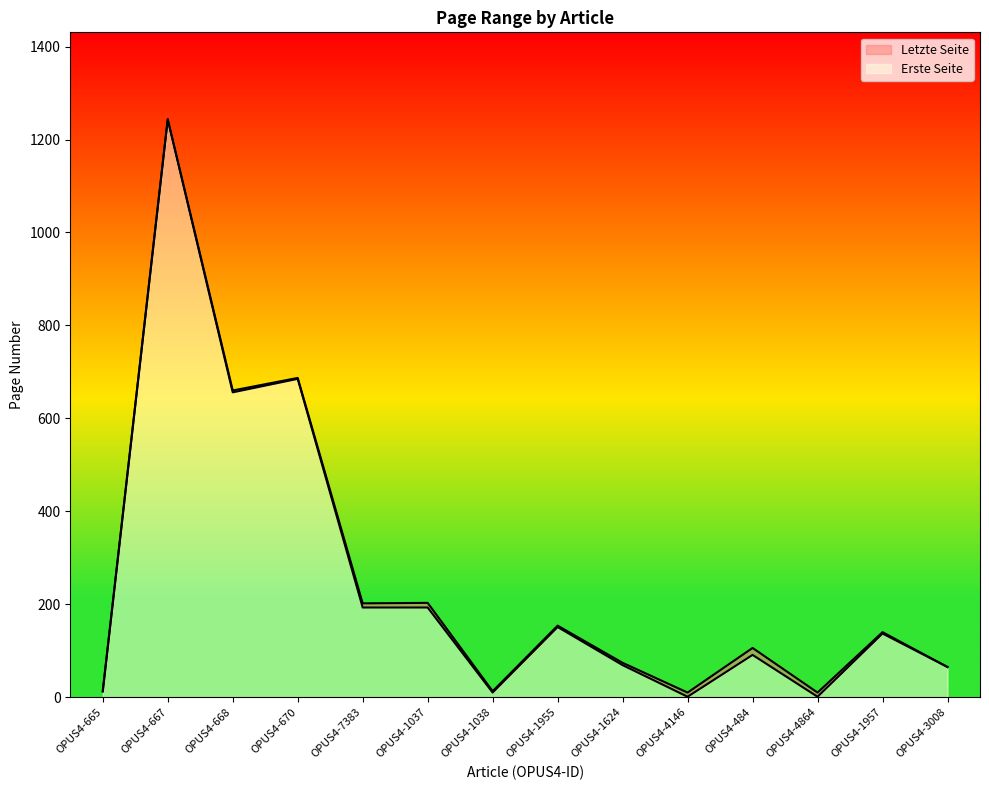

How many lines are shown in the chart?

2